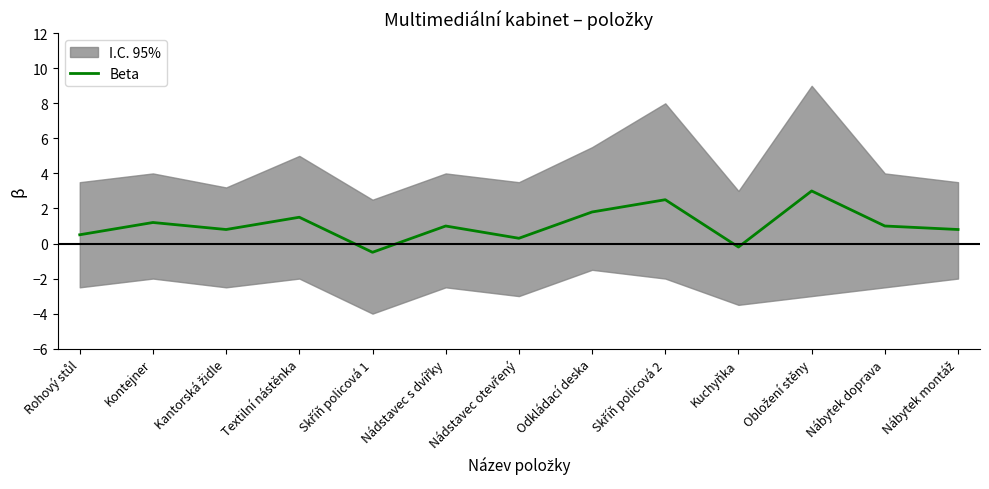

The value at Odkládací deska is 1.8. True or false?

True